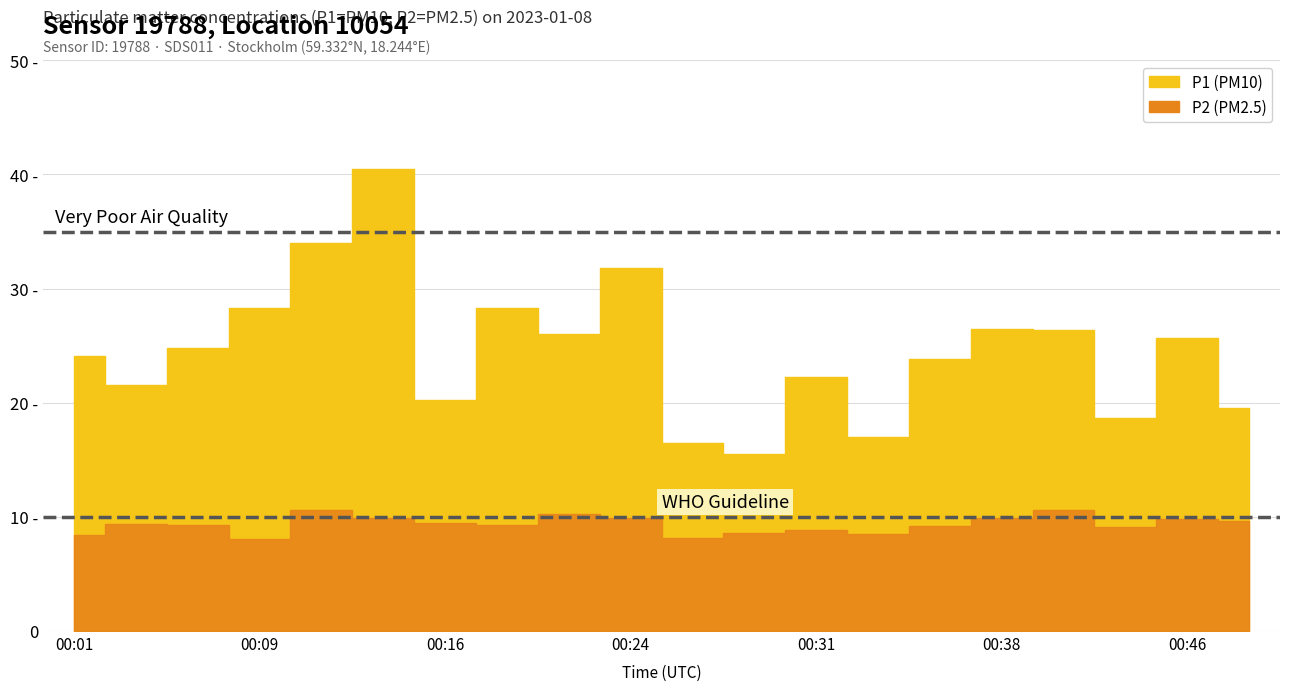

Does the chart have visible grid lines?

Yes